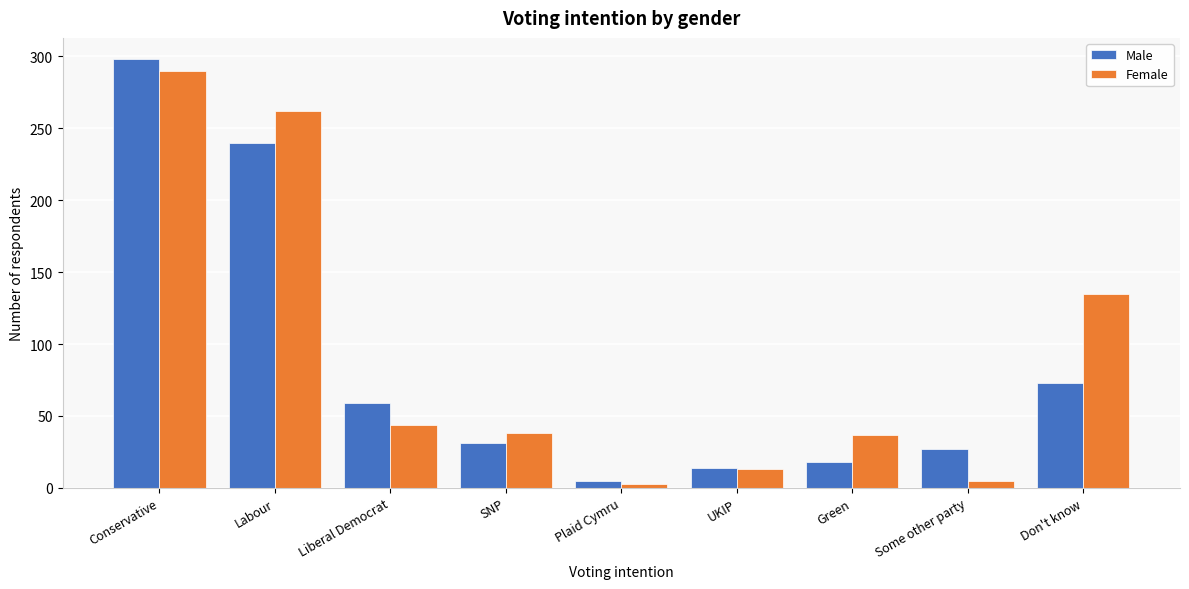

The value of Female at Don't know is 48. True or false?

False